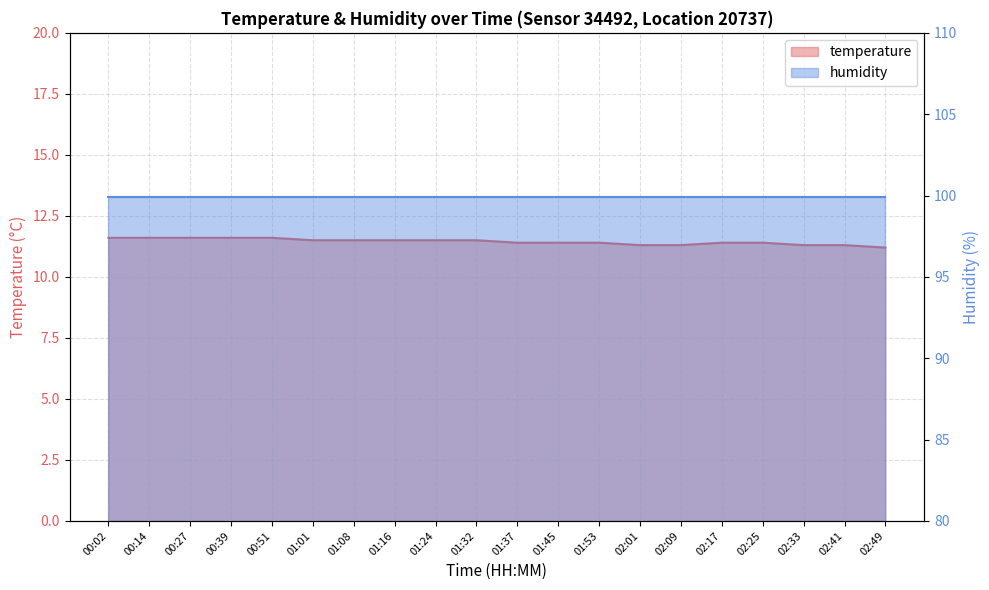

Reading left to right, extract all data points from this chart.

00:02=11.6	00:14=11.6	00:27=11.6	00:39=11.6	00:51=11.6	01:01=11.5	01:08=11.5	01:16=11.5	01:24=11.5	01:32=11.5	01:37=11.4	01:45=11.4	01:53=11.4	02:01=11.3	02:09=11.3	02:17=11.4	02:25=11.4	02:33=11.3	02:41=11.3	02:49=11.2